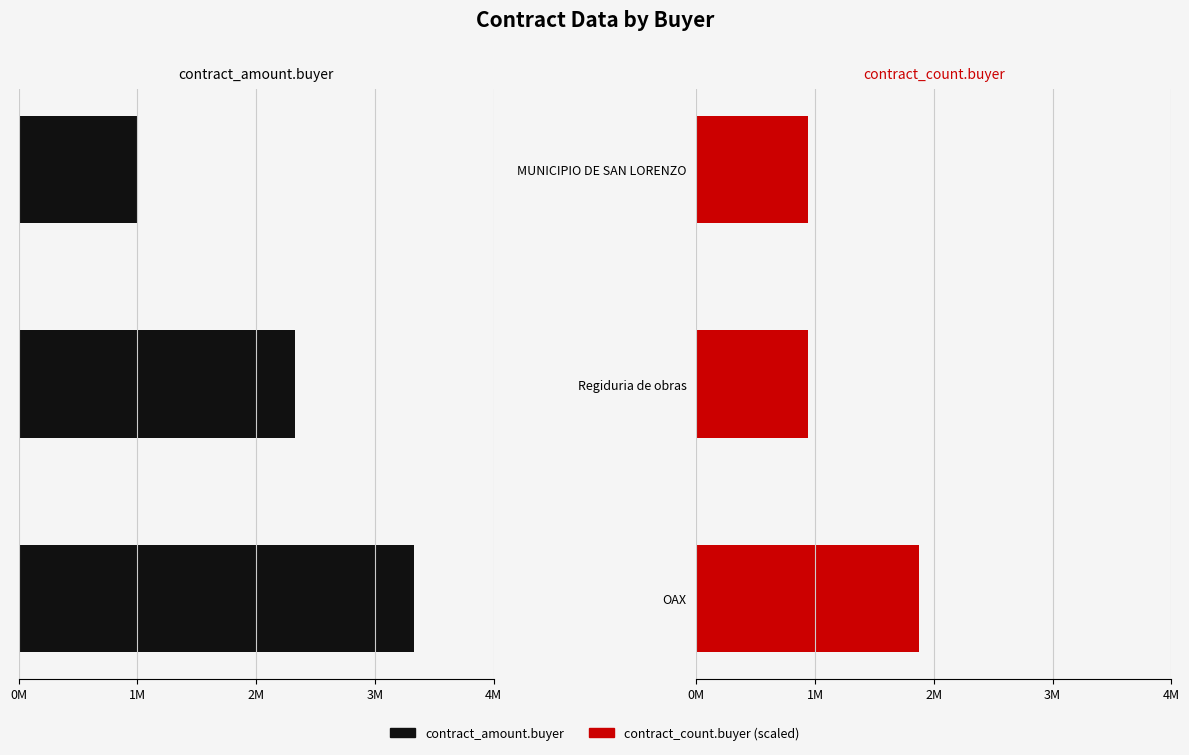

What is the sum of the contract_count.buyer (scaled) values at Regiduria de obras and OAX?

3000000.0